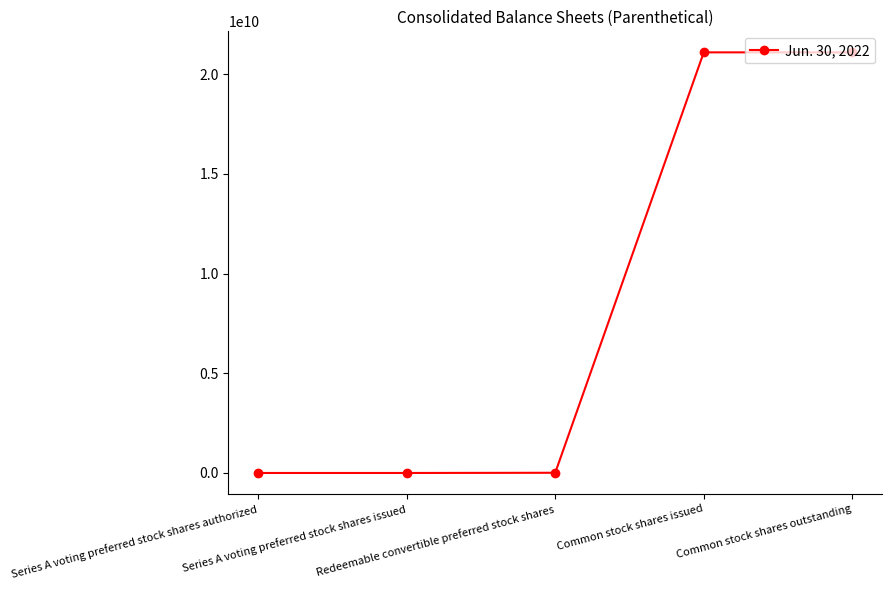

Does the chart display data point markers on the line(s)?

Yes